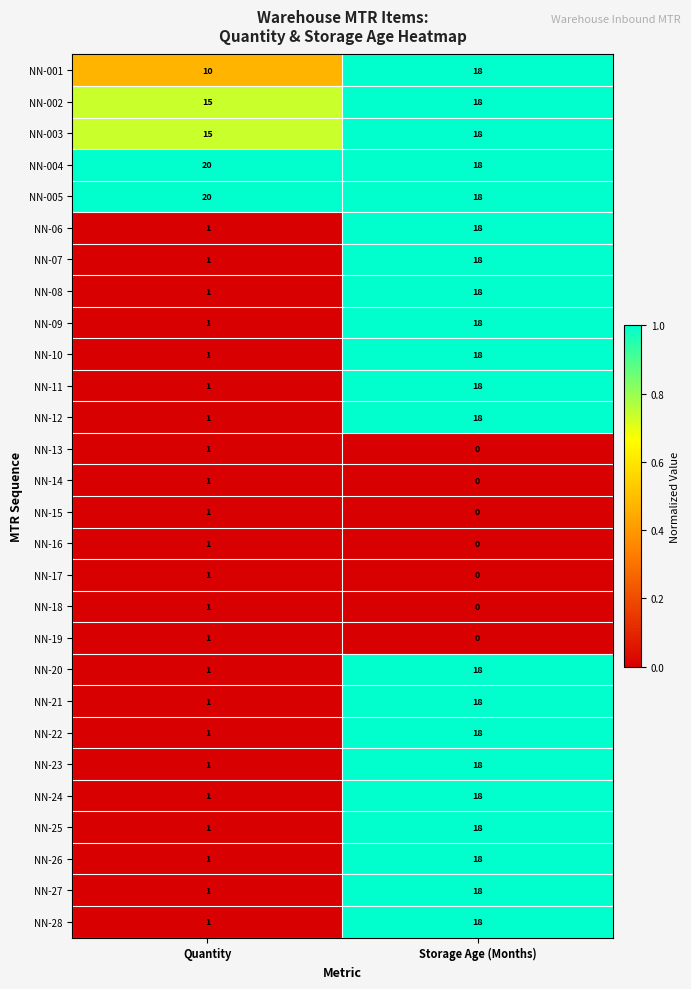

List the labels in order of NN-005 value, smallest first.

Storage Age (Months), Quantity